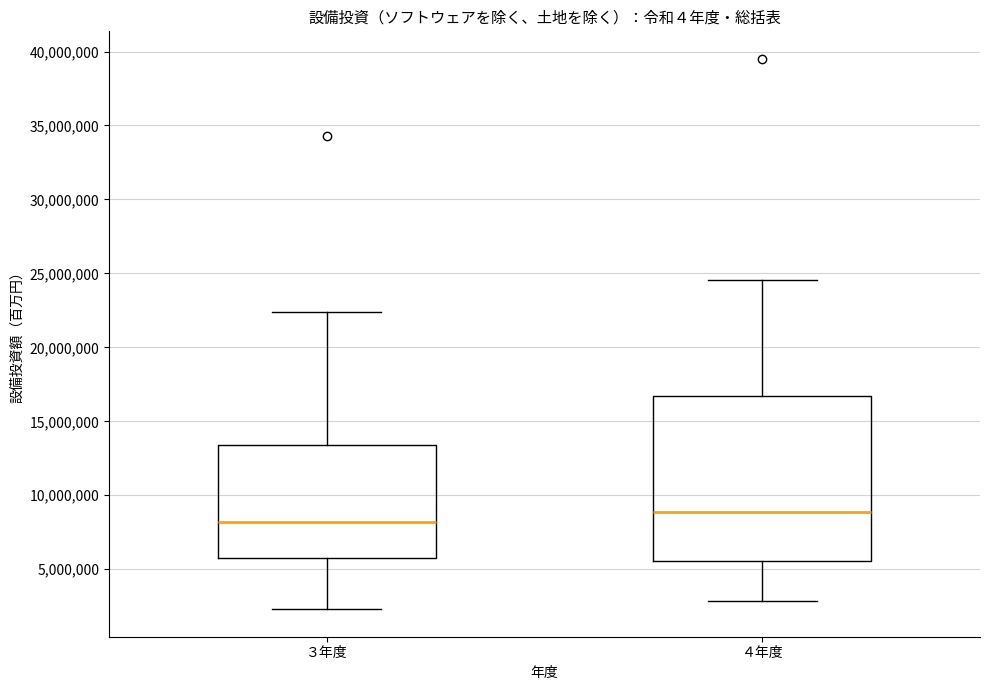

Where is the lower edge of the box for ３年度 on the y-axis? The values are not printed on the chart, so give them approximately, as read against the axis.

5500000